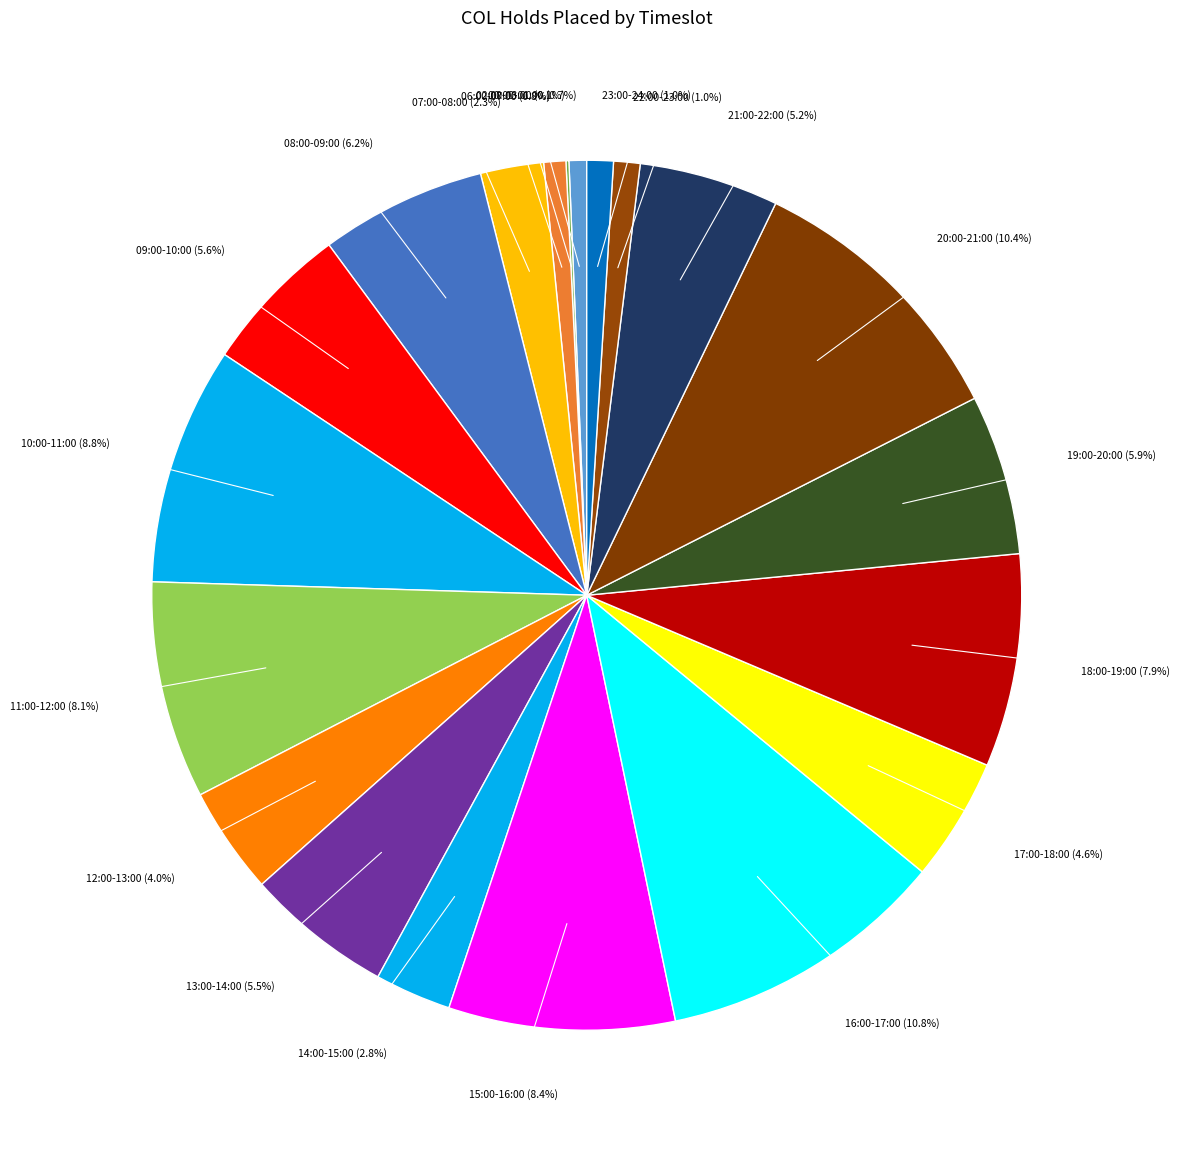

How many slices are in this pie chart?

20